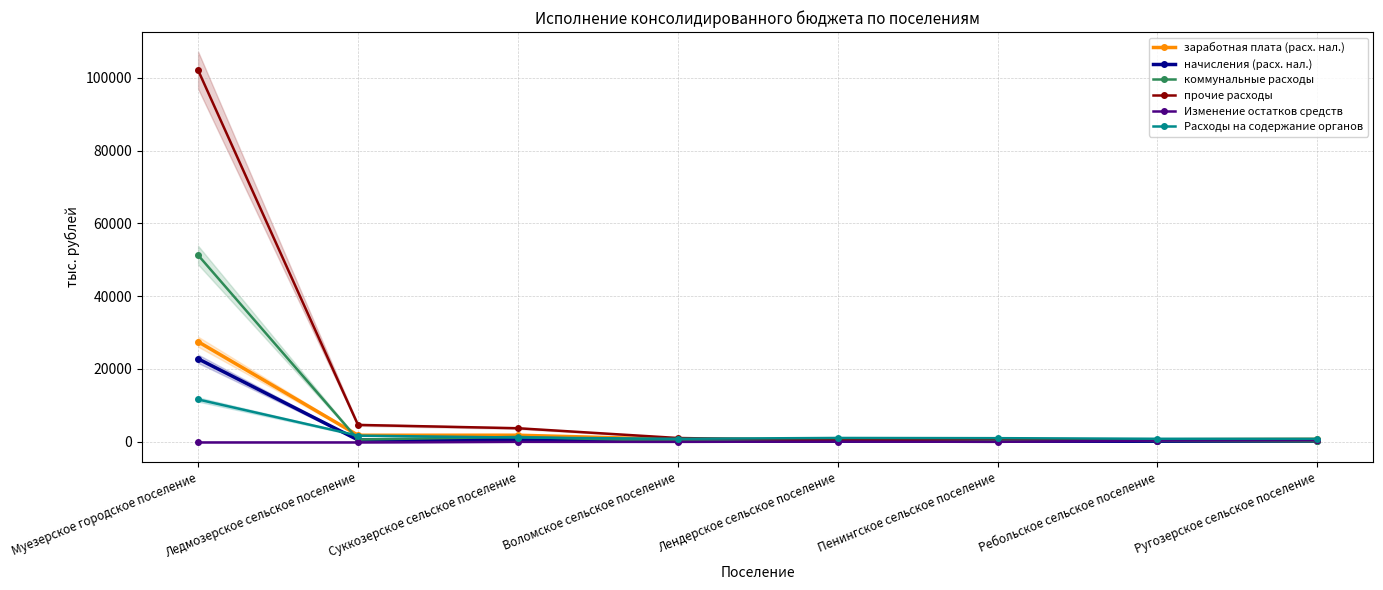

Which series has the widest spread of values?

прочие расходы